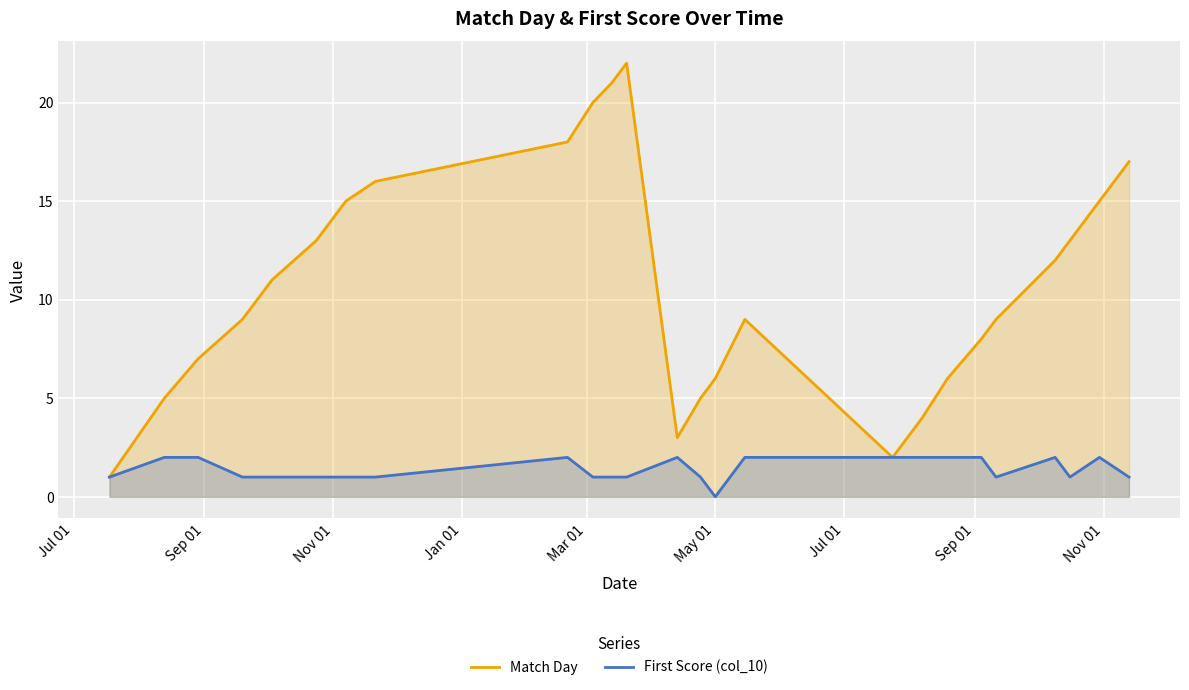

What is the maximum value for Match Day?

22